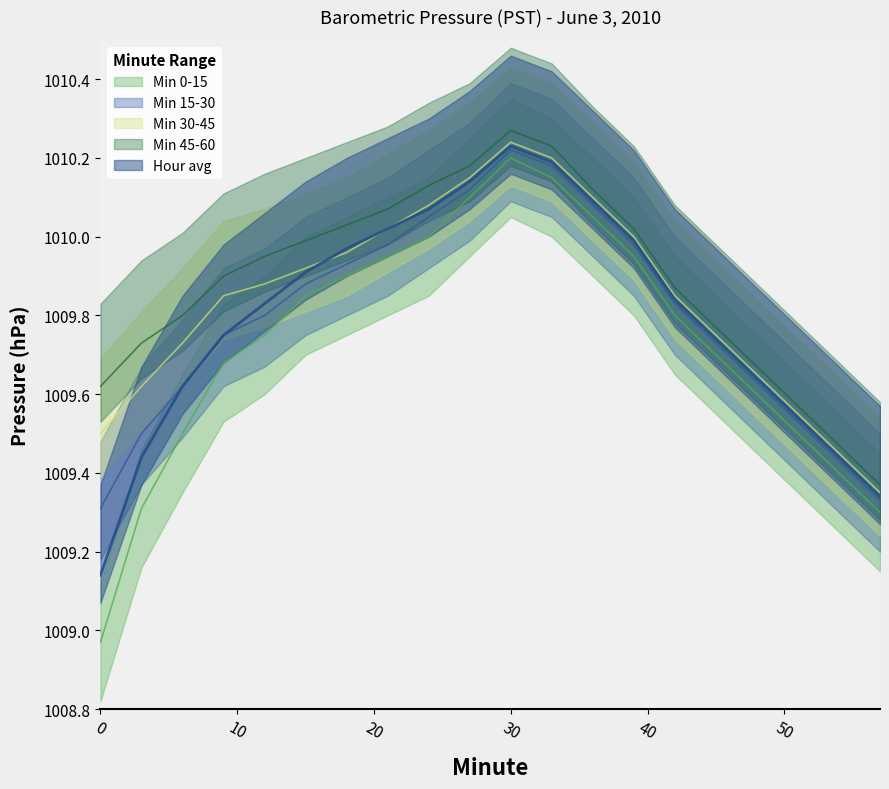

Reading right to left, extract all data points from this chart.

Min 0-15: 1009.3	1009.4	1009.5	1009.6	1009.7	1009.8	1010.0	1010.0	1010.1	1010.2	1010.1	1010.0	1010.0	1009.9	1009.9	1009.8	1009.7	1009.5	1009.3	1009.0
Min 15-30: 1009.3	1009.4	1009.5	1009.6	1009.7	1009.8	1010.0	1010.1	1010.2	1010.2	1010.1	1010.0	1010.0	1009.9	1009.9	1009.8	1009.8	1009.6	1009.5	1009.3
Min 30-45: 1009.4	1009.5	1009.5	1009.6	1009.8	1009.9	1010.0	1010.1	1010.2	1010.2	1010.1	1010.1	1010.0	1010.0	1009.9	1009.9	1009.9	1009.7	1009.6	1009.5
Min 45-60: 1009.4	1009.5	1009.6	1009.7	1009.8	1009.9	1010.0	1010.1	1010.2	1010.3	1010.2	1010.1	1010.1	1010.0	1010.0	1010.0	1009.9	1009.8	1009.7	1009.6
Hour avg: 1009.3	1009.4	1009.5	1009.6	1009.7	1009.8	1010.0	1010.1	1010.2	1010.2	1010.1	1010.1	1010.0	1010.0	1009.9	1009.8	1009.8	1009.6	1009.4	1009.1